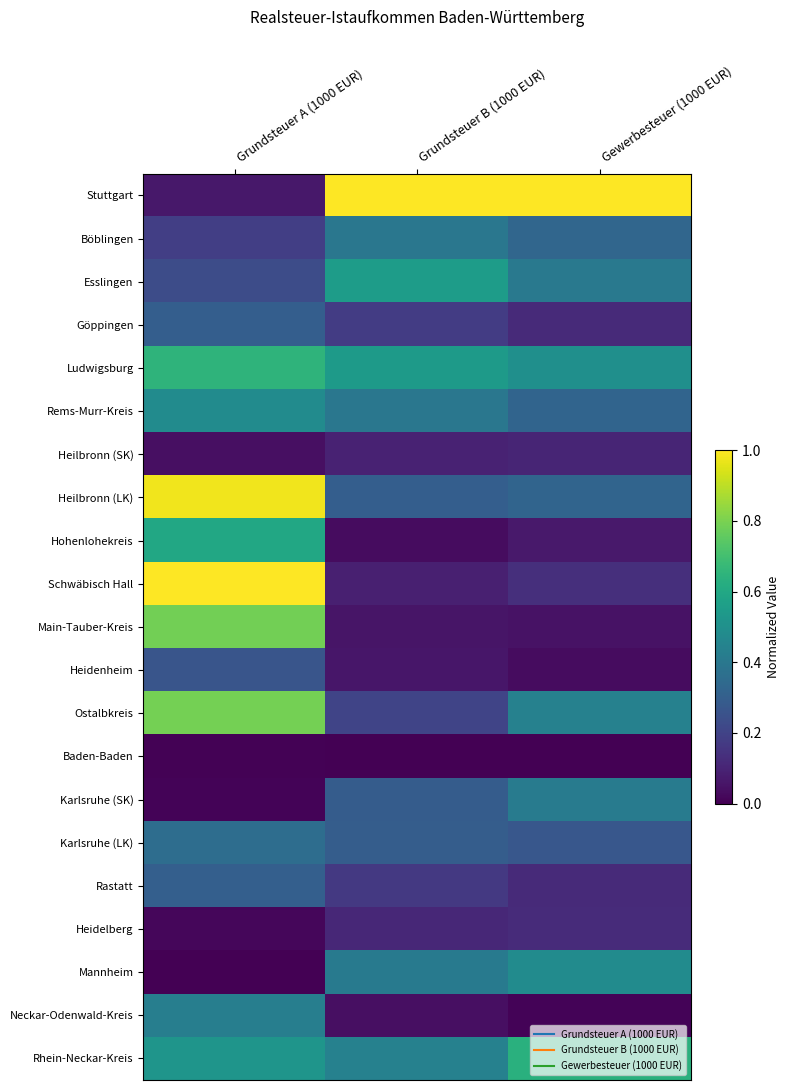

What is the spread (max minus min) of values at Grundsteuer A (1000 EUR)?

1.0